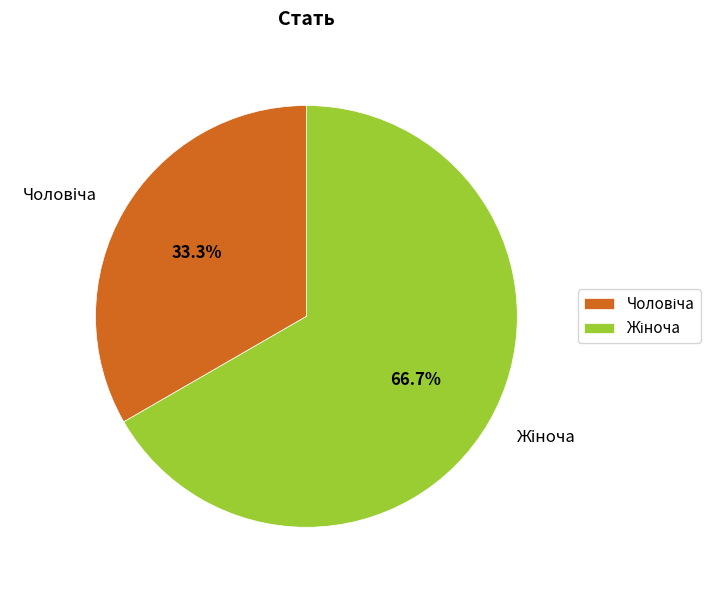

Is there any slice that represents more than half of the pie?

Yes